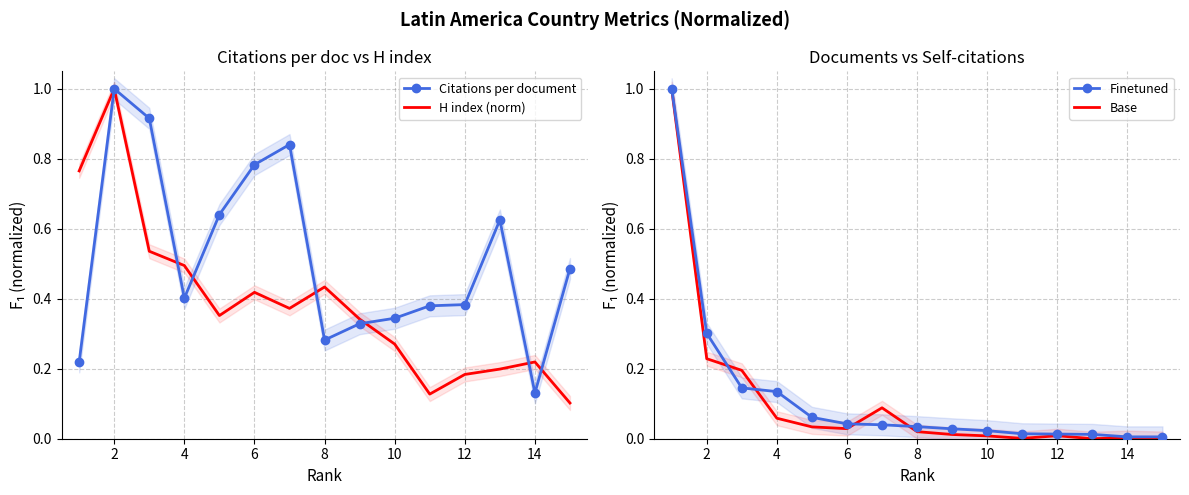

The value of Documents (norm) at 14 is 0.0. True or false?

False